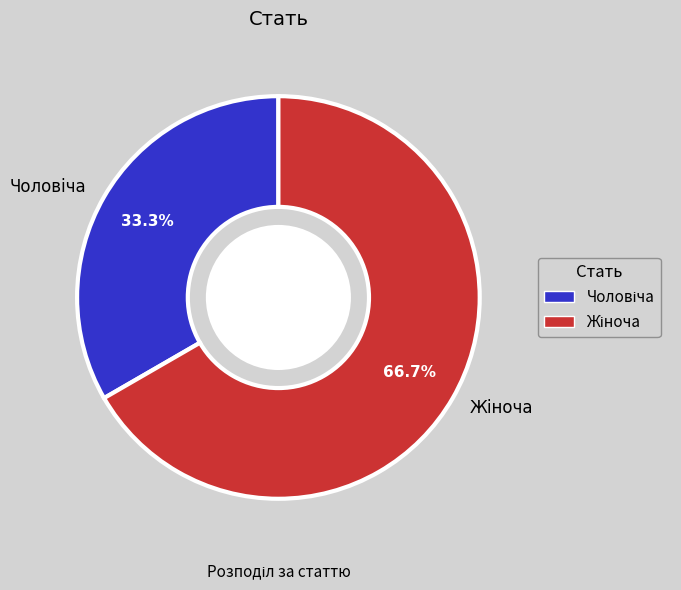

The Чоловіча slice represents 33% of the pie. True or false?

True